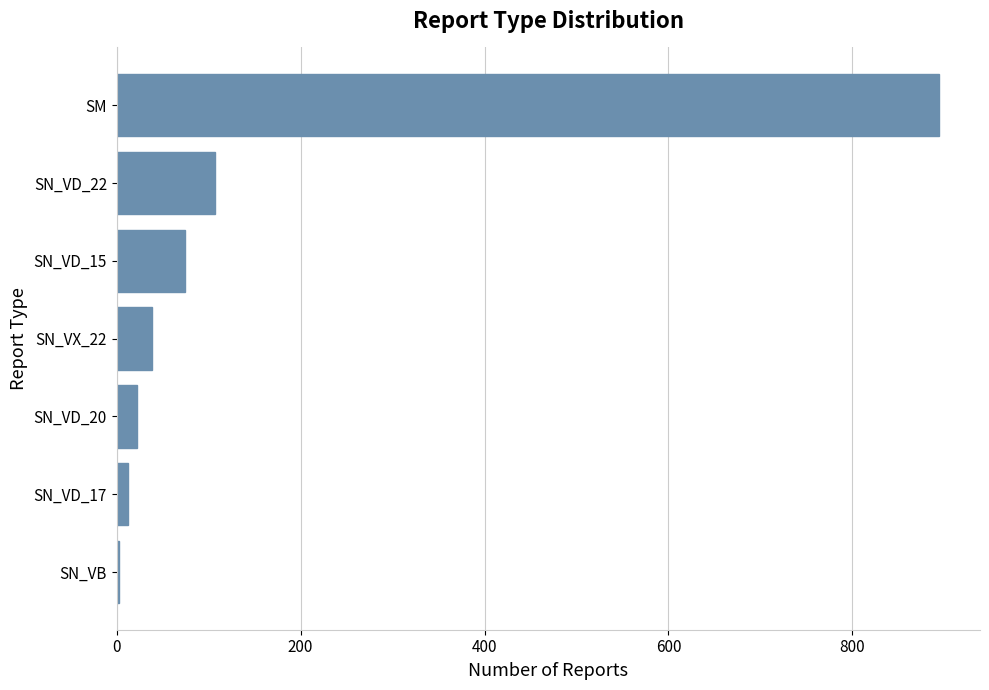

Does the chart contain stacked bars?

No